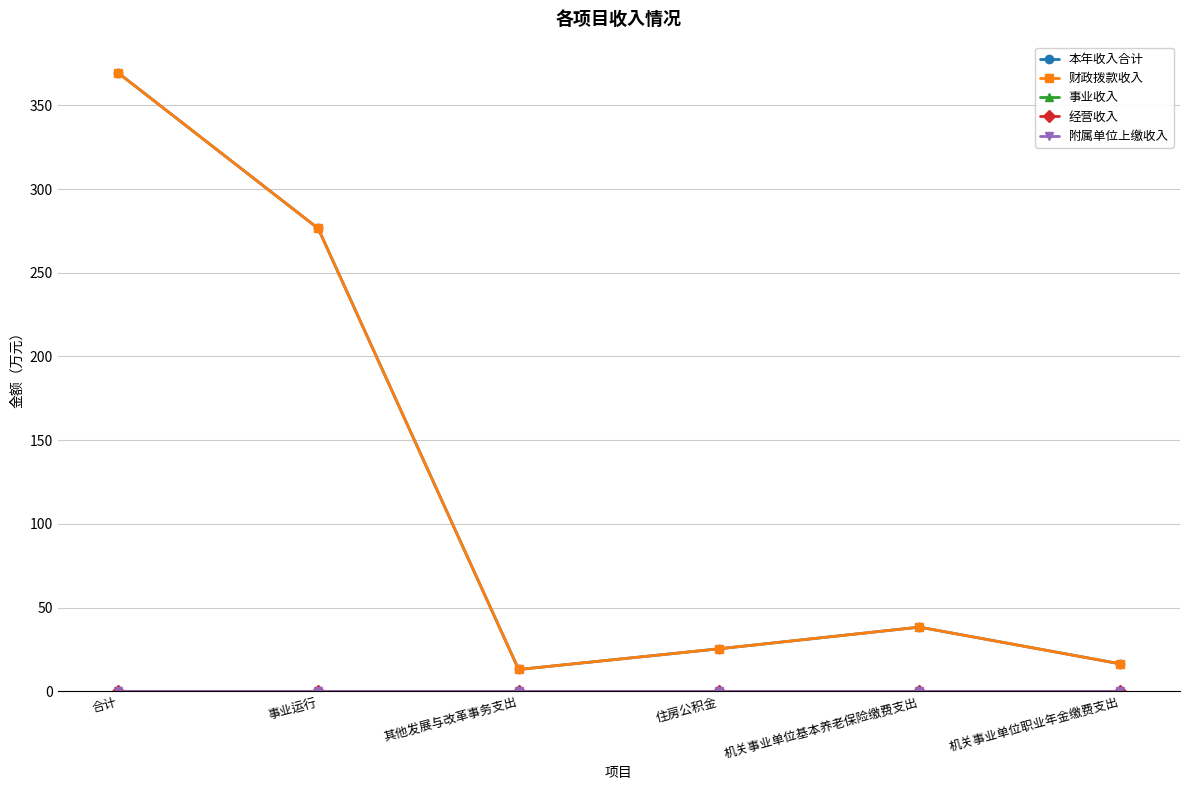

Does the chart display data point markers on the line(s)?

Yes